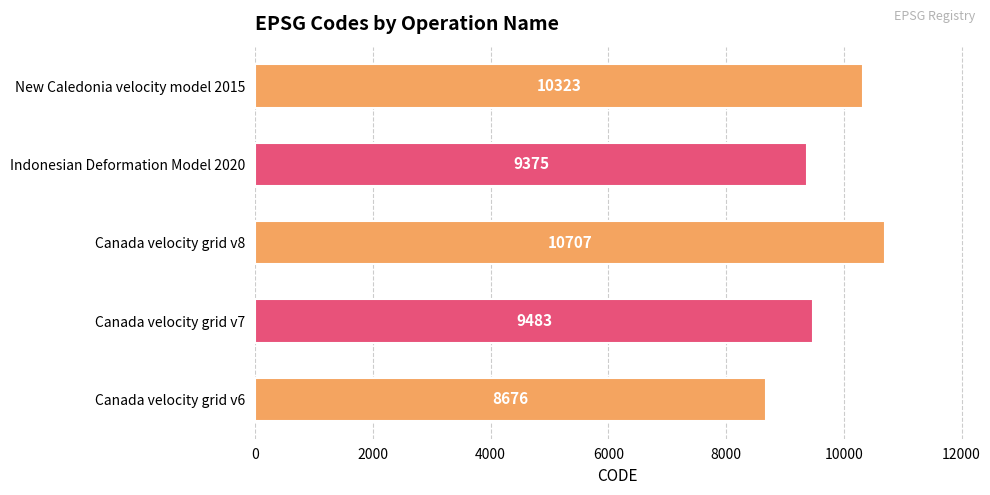

What is the difference between the maximum and minimum values?

2031